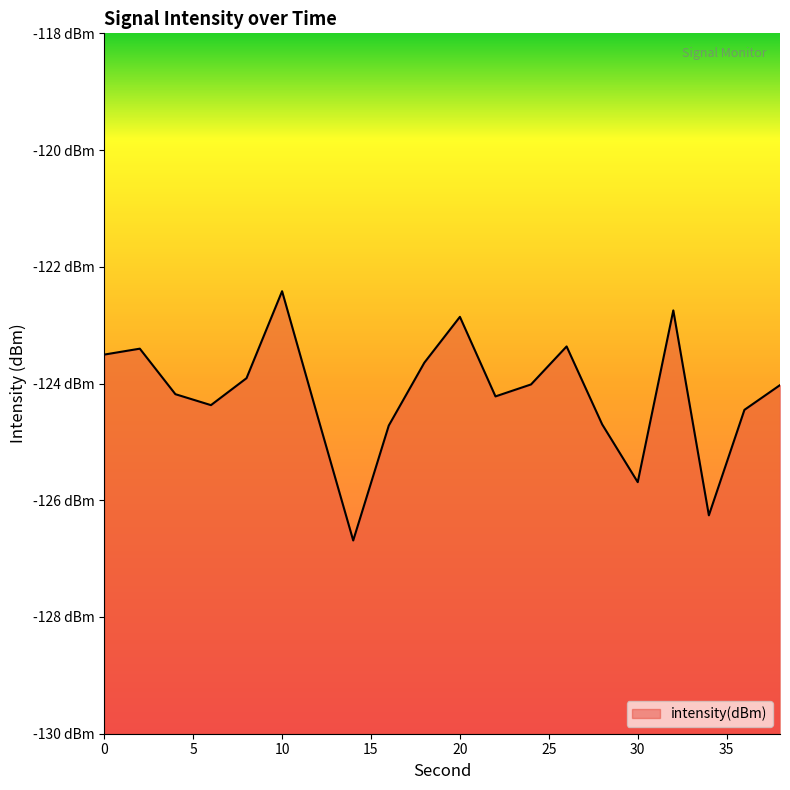

What is the difference between the second highest and minimum values?

3.9